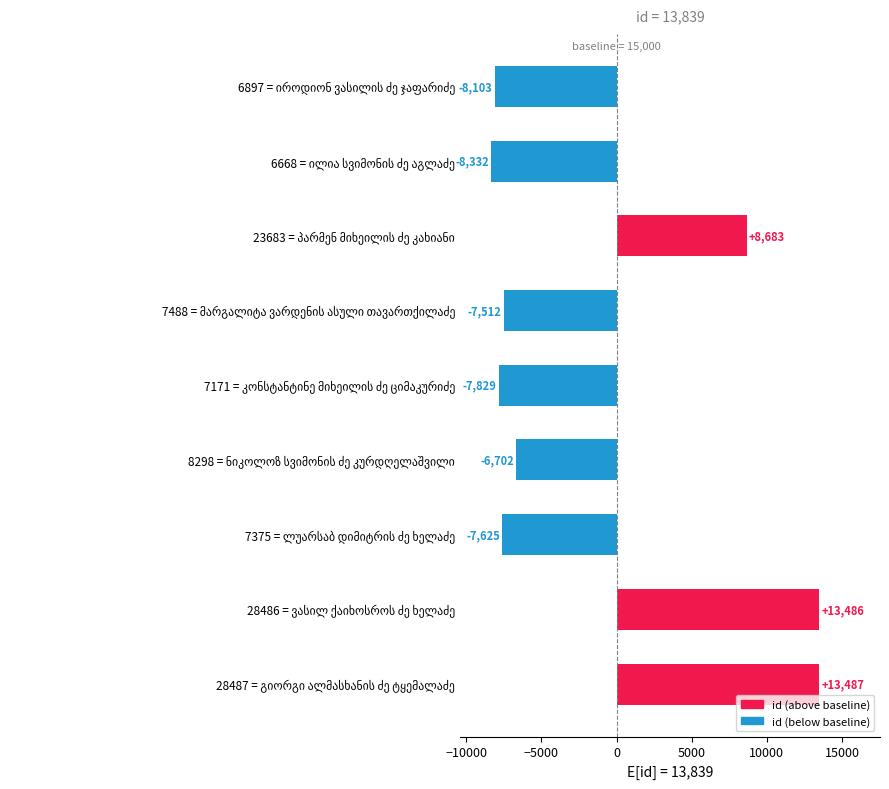

What is the value of the 9th bar from the top?

13487